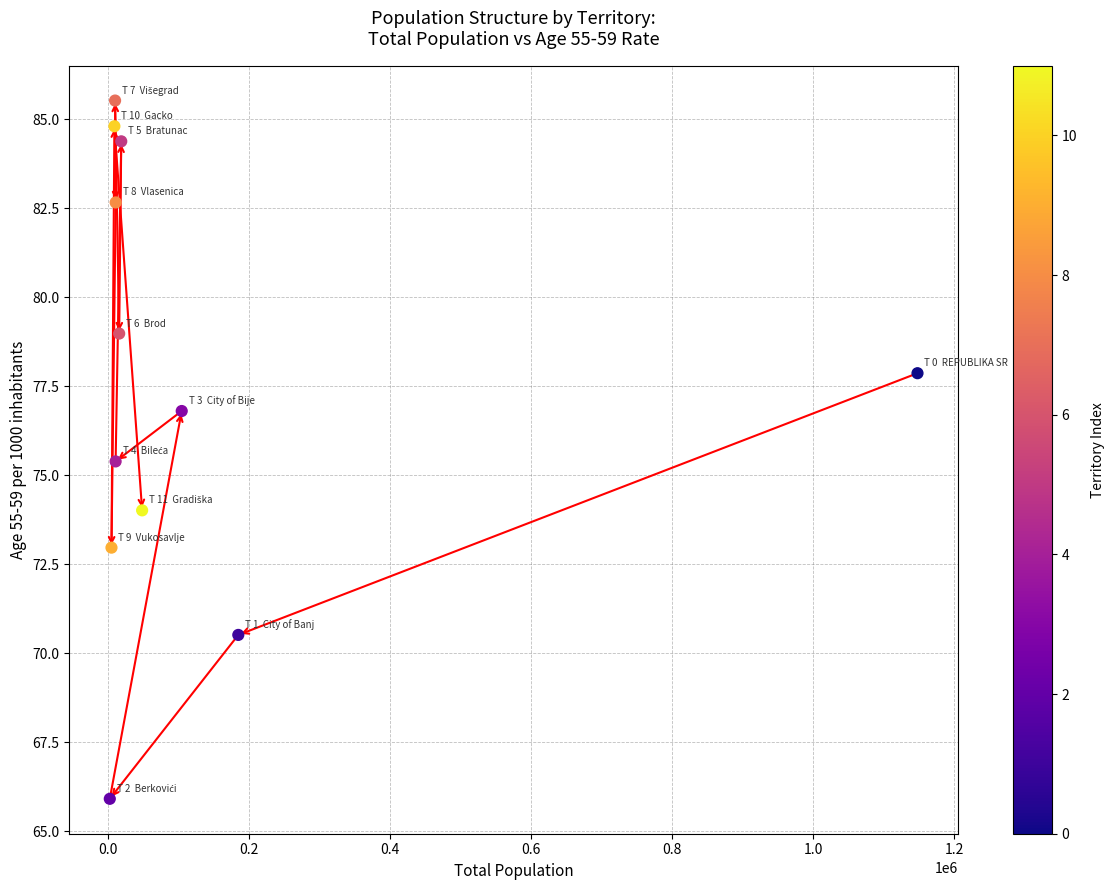

What Y value in the scatter plot is closest to 75?

75.4